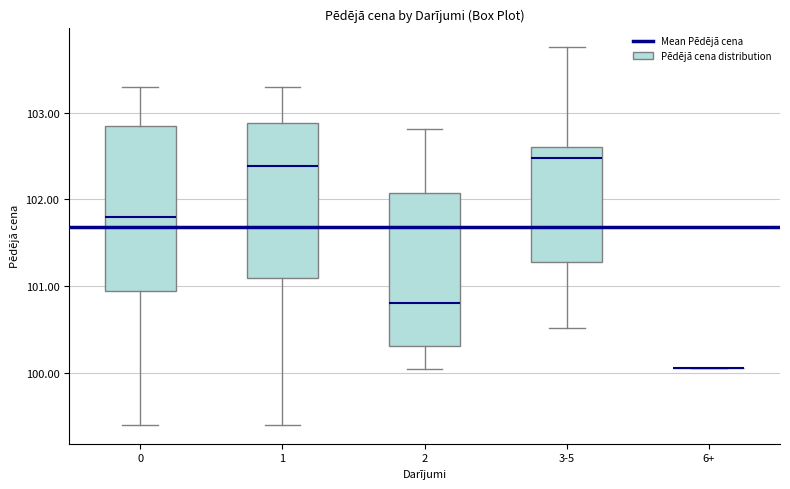

Reading left to right, read every box against the y-axis: the position of its median line, the range the box covers, and the ends of its whiskers. The values are not printed on the chart, so give them approximately, as read against the axis.

0: median 101.8, box 100.9 to 102.8, whiskers 99.4 to 103.3
1: median 102.4, box 101.1 to 102.9, whiskers 99.4 to 103.3
2: median 100.8, box 100.3 to 102.1, whiskers 100.0 to 102.8
3-5: median 102.5, box 101.3 to 102.6, whiskers 100.5 to 103.8
6+: box collapsed to a line at 100.1, whiskers 100.1 to 100.1